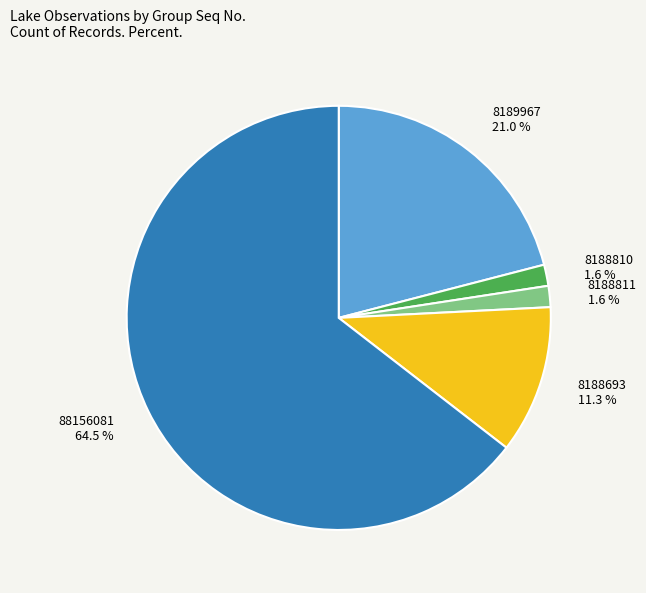

Which has a higher value, 8189967 or 8188810?

8189967